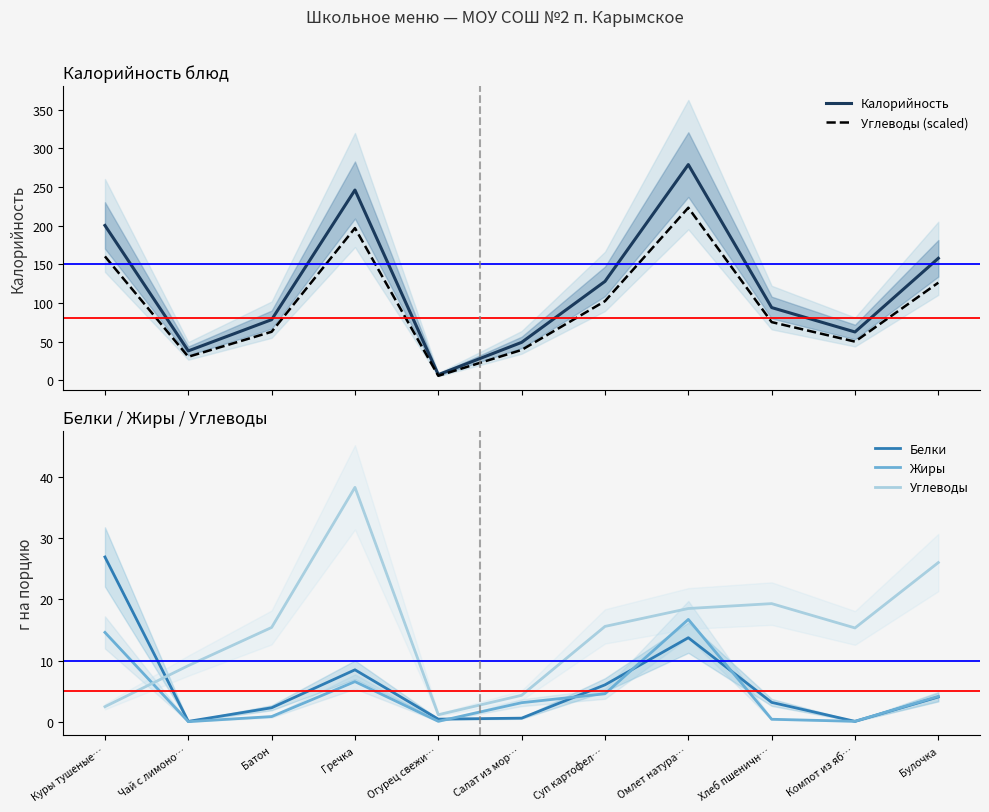

True or false: Жиры and Углеводы (scaled) intersect in this chart.

False